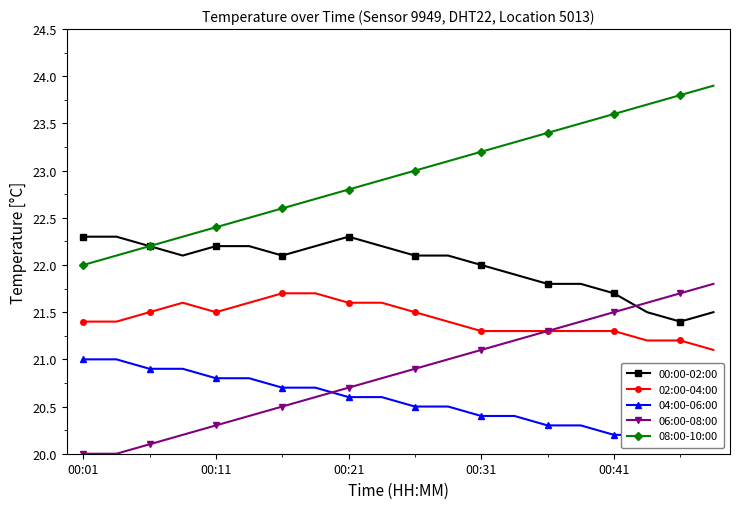

Does the chart have visible grid lines?

No